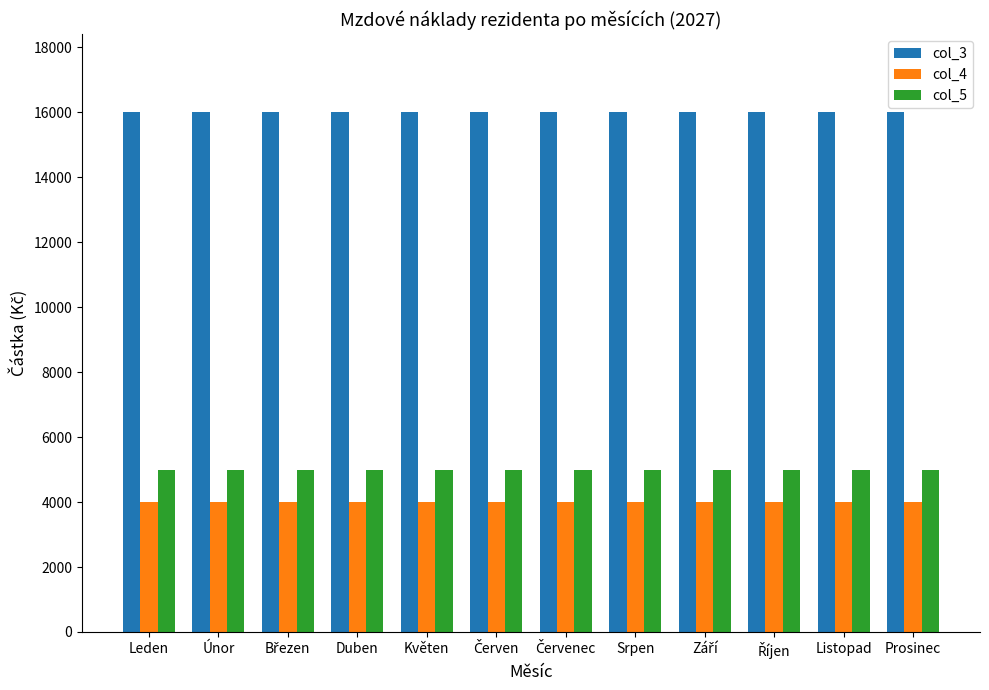

What is the greatest value displayed?

16000